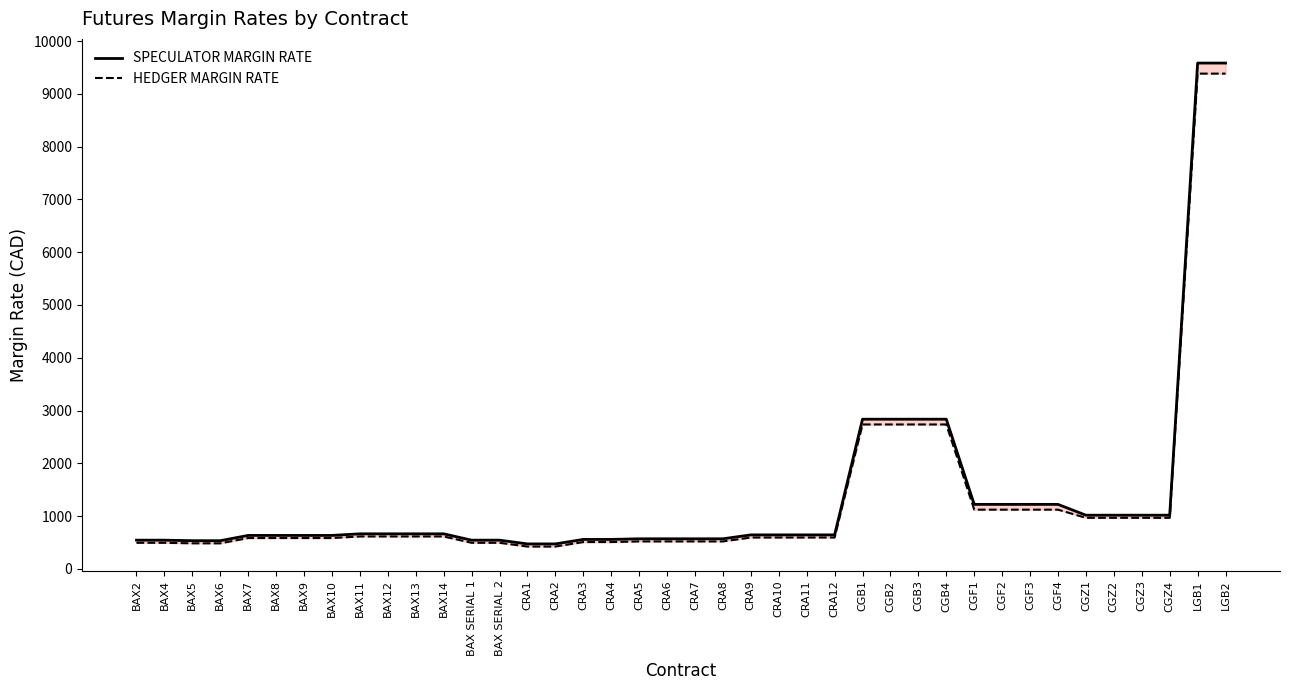

What is the difference between the maximum and minimum values in the HEDGER MARGIN RATE series?

8961